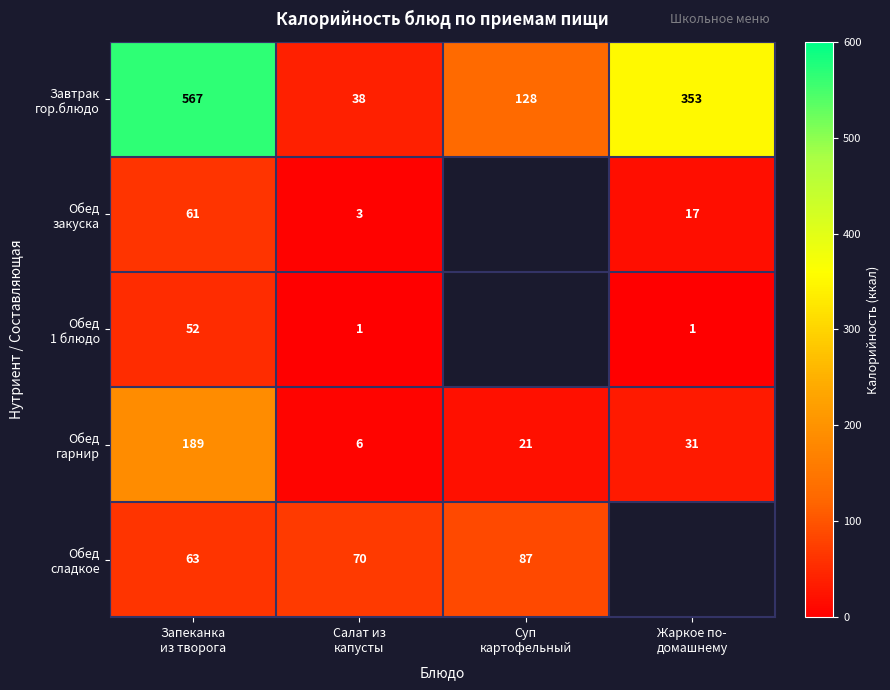

At Запеканка из творога, list the series in order from largest to smallest.

Завтрак гор.блюдо, Обед гарнир, Обед сладкое, Обед закуска, Обед 1 блюдо